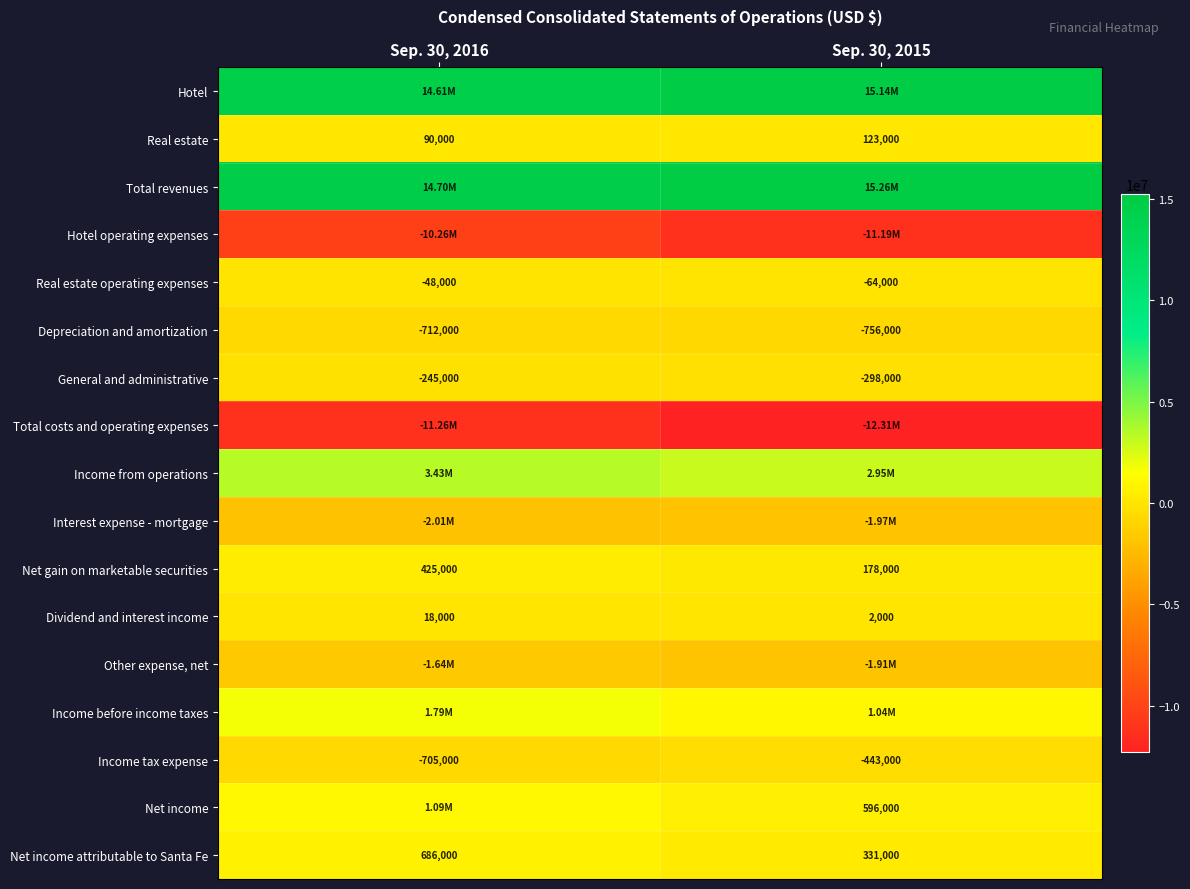

What is the sum of the Income tax expense values at Sep. 30, 2015 and Sep. 30, 2016?

-1148000